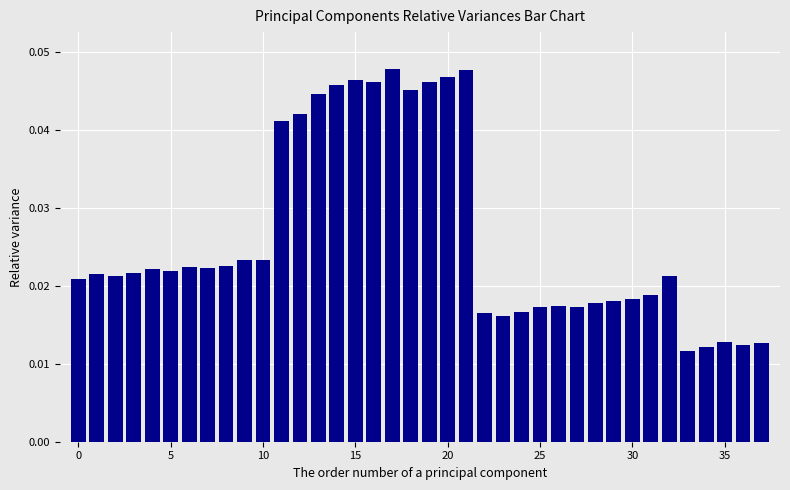

How many values are between 0 and 1?

38